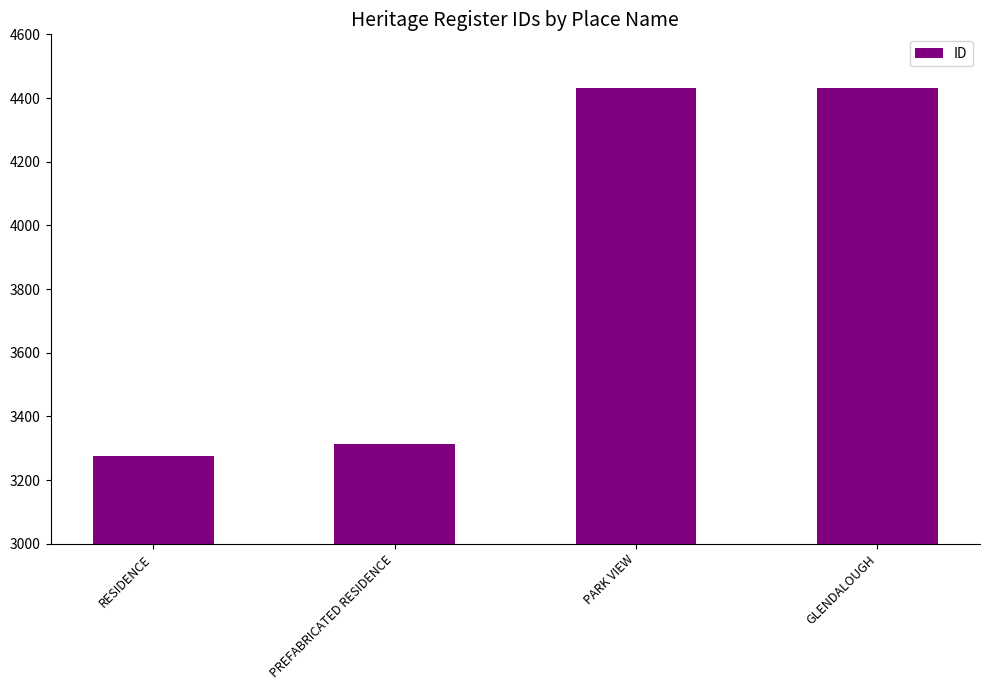

What is the ratio of the value at PARK VIEW to the value at PREFABRICATED RESIDENCE?

1.3